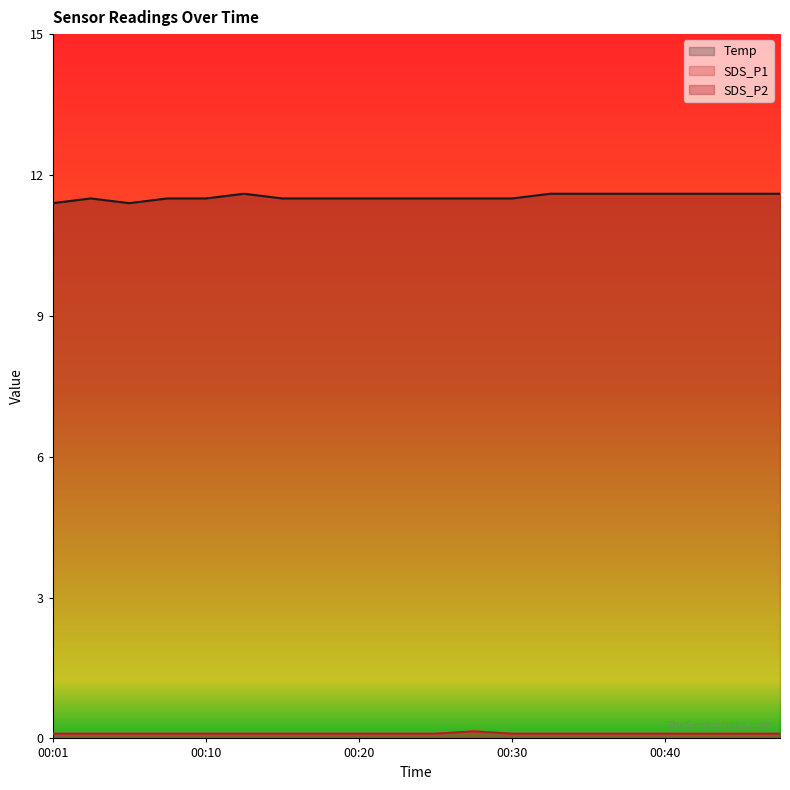

The Temp series shows 17.8 at 00:13. True or false?

False